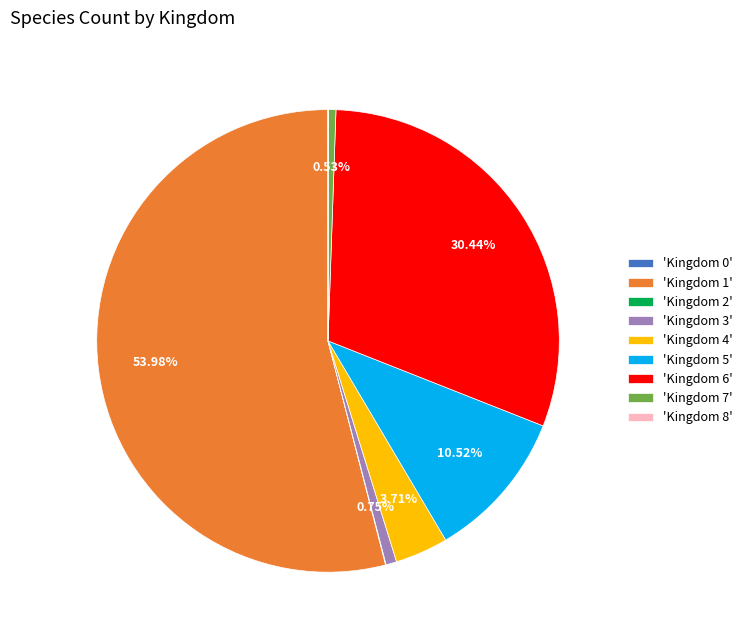

Is there any slice that represents more than half of the pie?

Yes